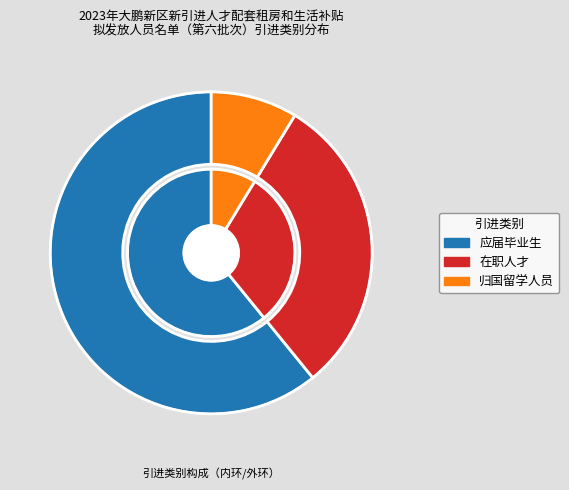

Does 在职人才 account for over 50% of the chart?

No